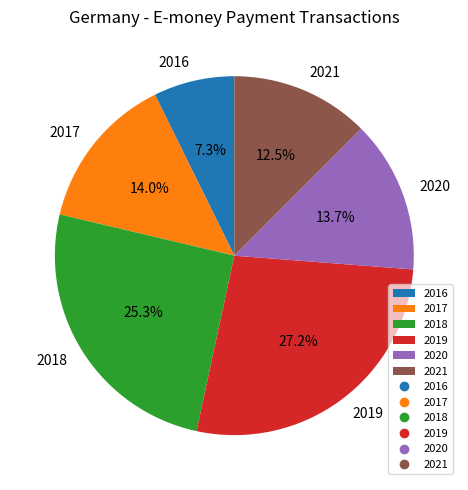

Which has a higher value, 2017 or 2018?

2018